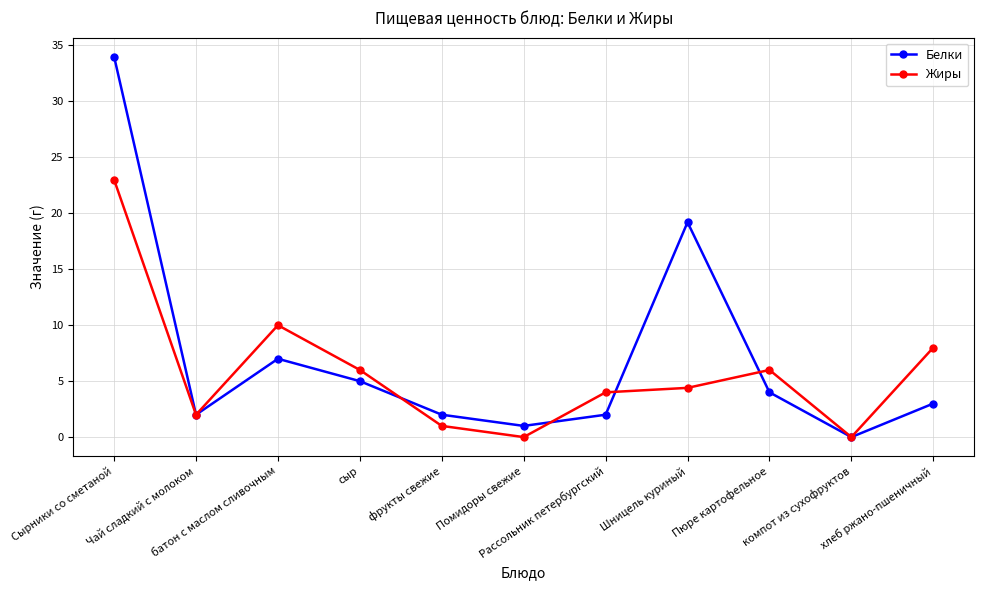

True or false: Жиры has a value of 10.7 at сыр.

False